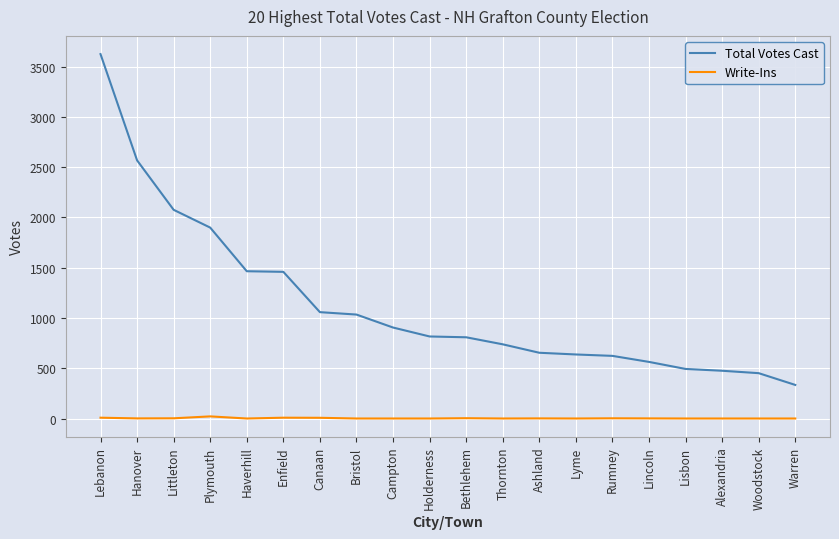

At Campton, list the series in order from largest to smallest.

Total Votes Cast, Write-Ins